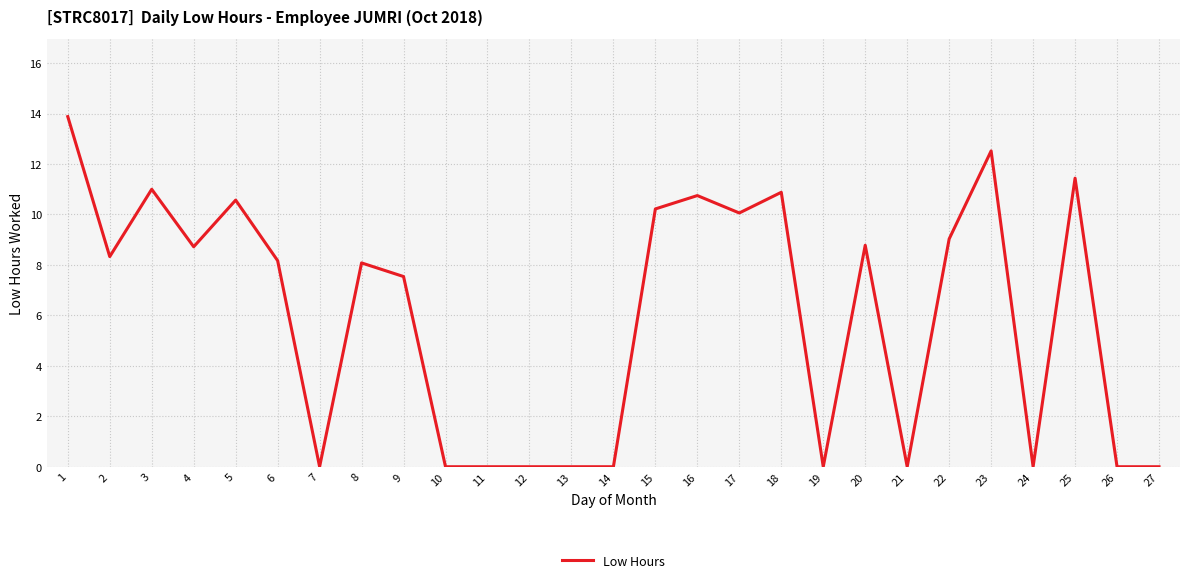

What is the maximum value shown in the chart?

13.9